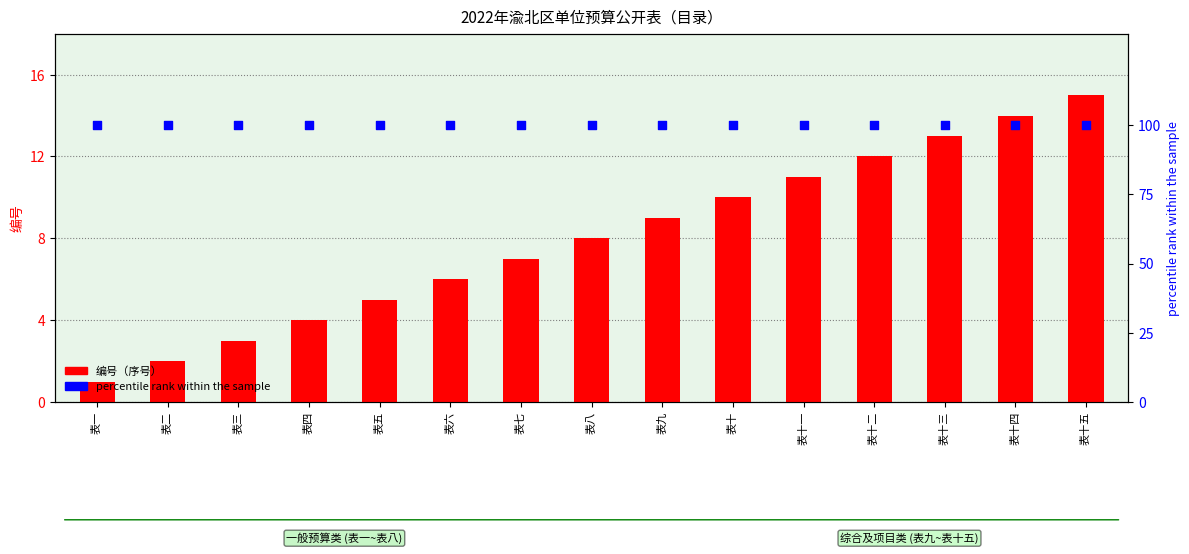

Which series has the largest total across all categories?

percentile rank